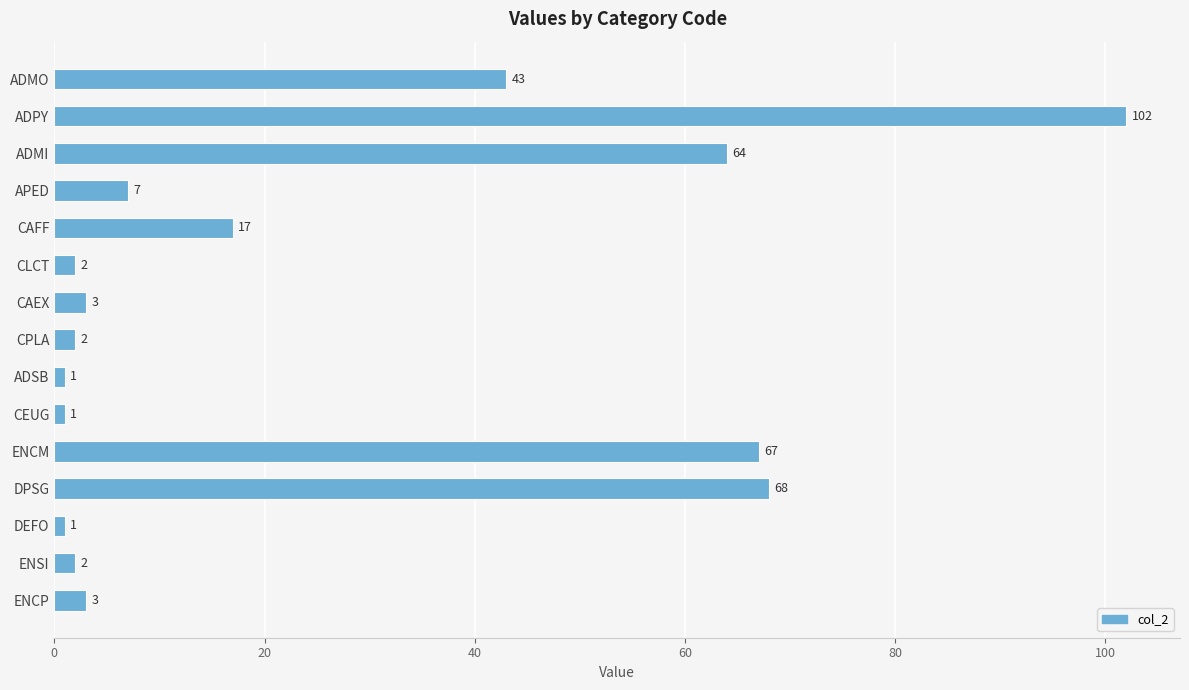

Is it true that the value at ENSI is 2?

True